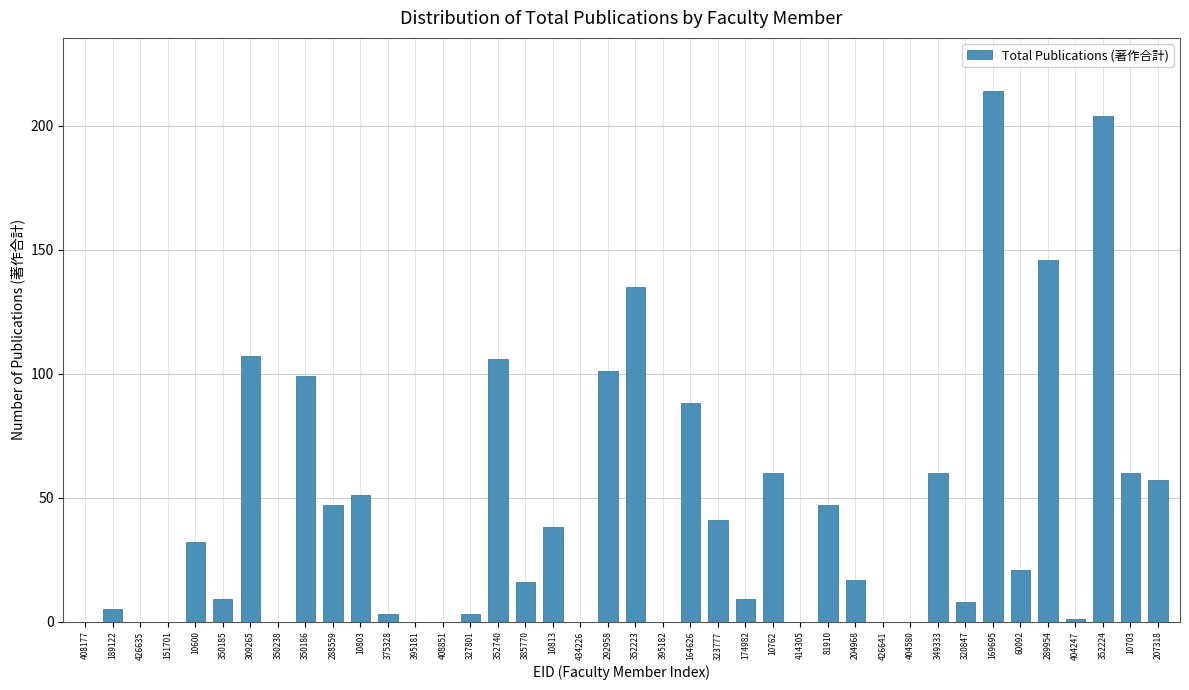

Is it true that the value at 395181 is 0?

True